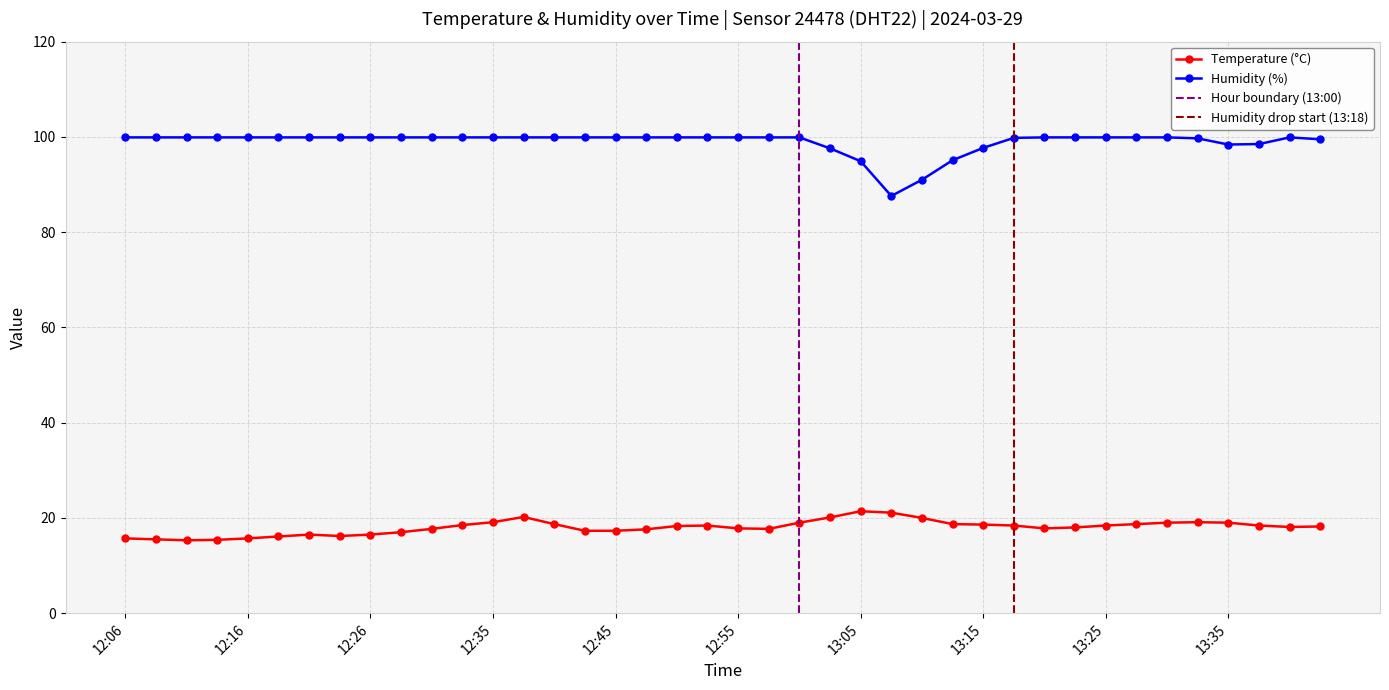

True or false: humidity has more than 1 points higher than both neighbors.

False